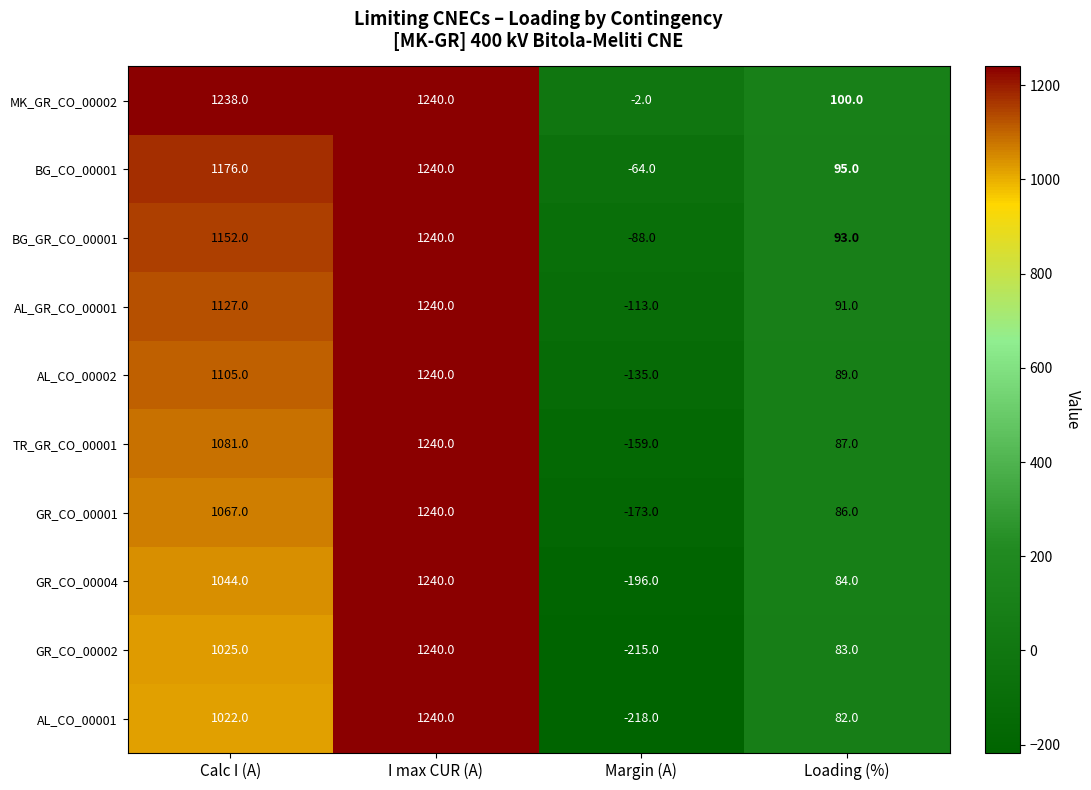

How many series are shown in this chart?

10